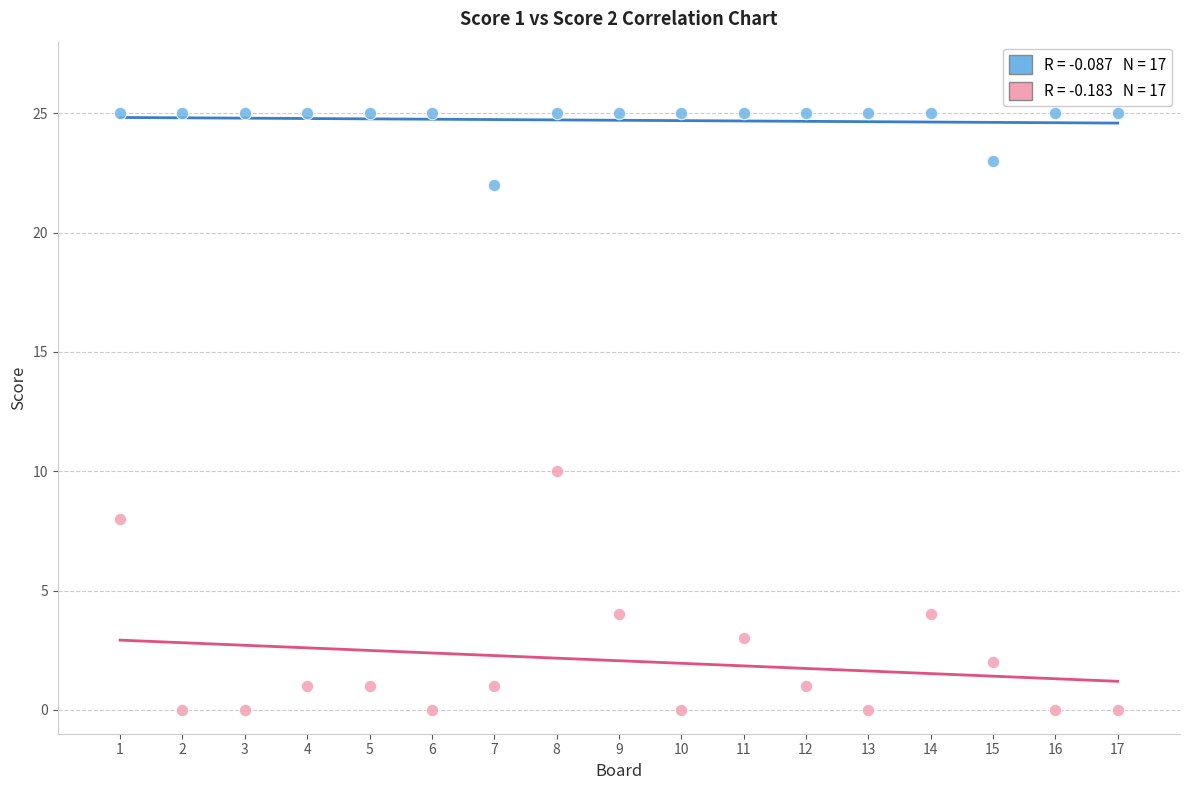

Across all series, what Y value is closest to 12?

10